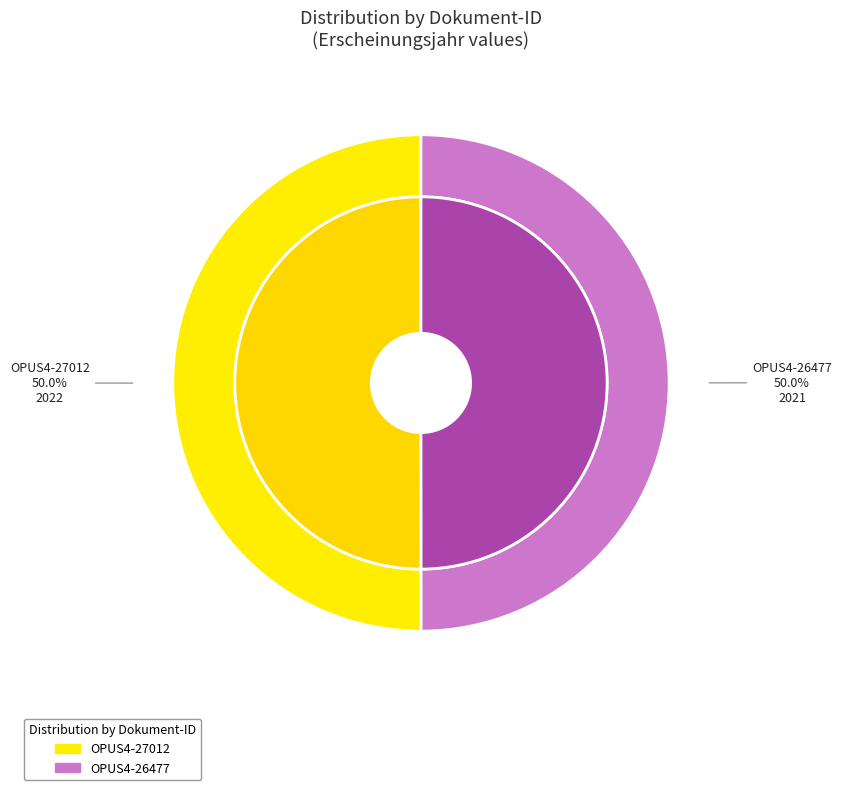

How many slices are in this pie chart?

2